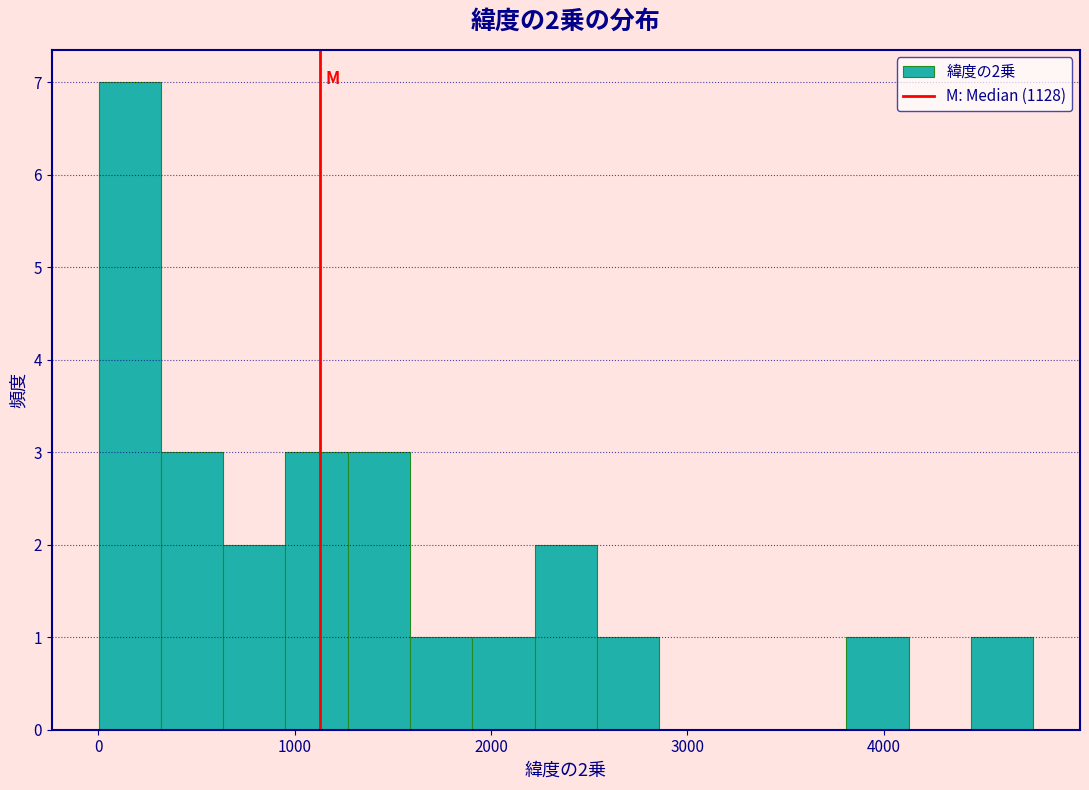

Read against the x-axis, roughly where is the centre of the tallest bar?

200